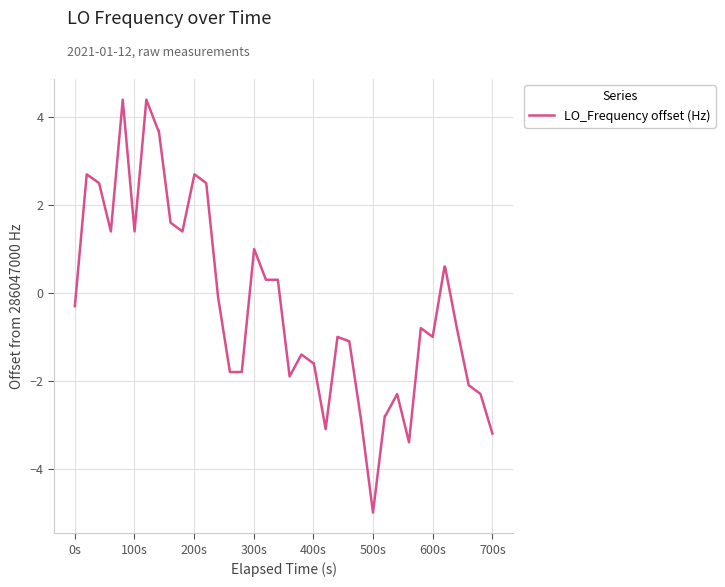

What is the smallest value displayed?

-5.0